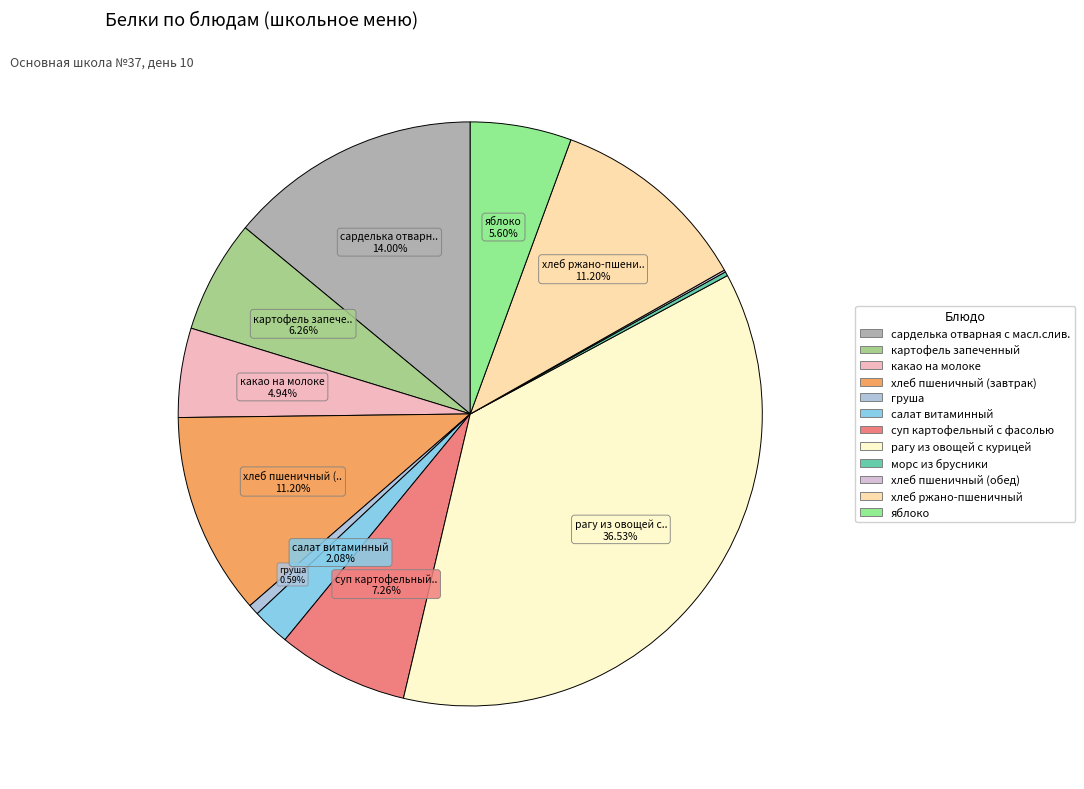

Rank the categories by value from highest to lowest.

рагу из овощей с курицей, сарделька отварная с масл.слив., хлеб пшеничный (завтрак), хлеб ржано-пшеничный, суп картофельный с фасолью, картофель запеченный, яблоко, какао на молоке, салат витаминный, груша, морс из брусники, хлеб пшеничный (обед)